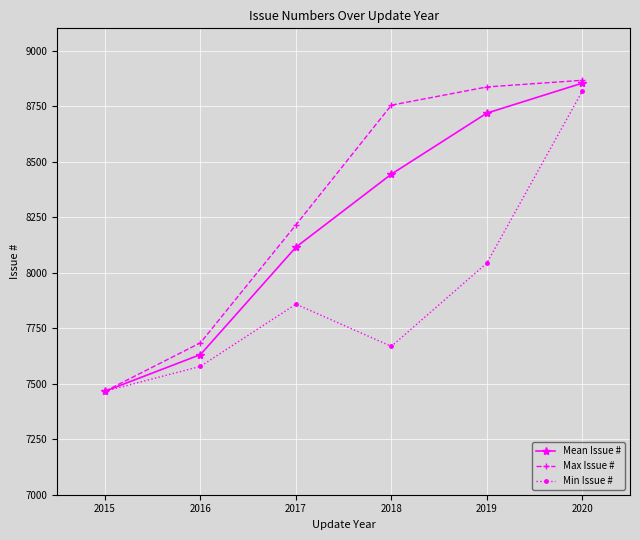

At how many categories does at least one series exceed 8647?

3